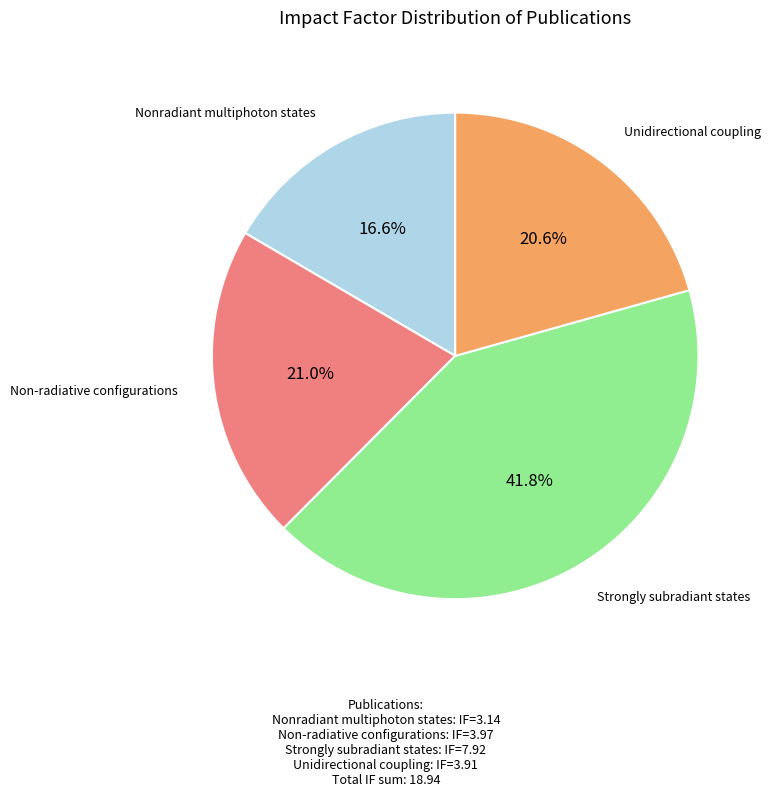

Does any single category account for the majority?

No